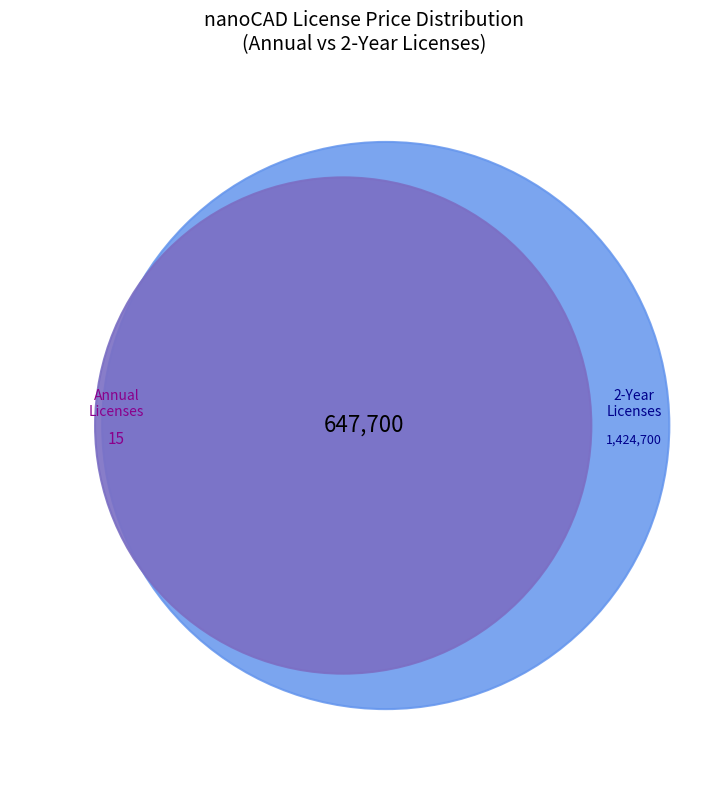

Is the sum of NC240P_CORPORATE_C_ACC and NC240P_CNN_12M_ACC_PRO greater than half?

No